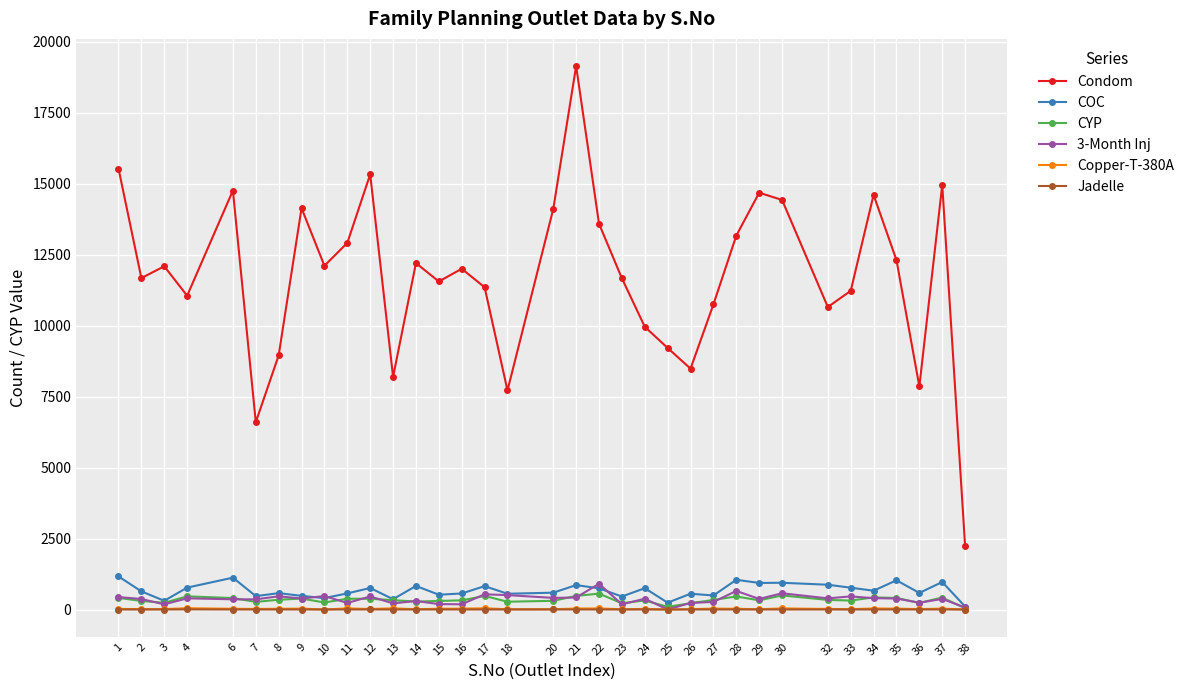

What is the highest value of the CYP series?

560